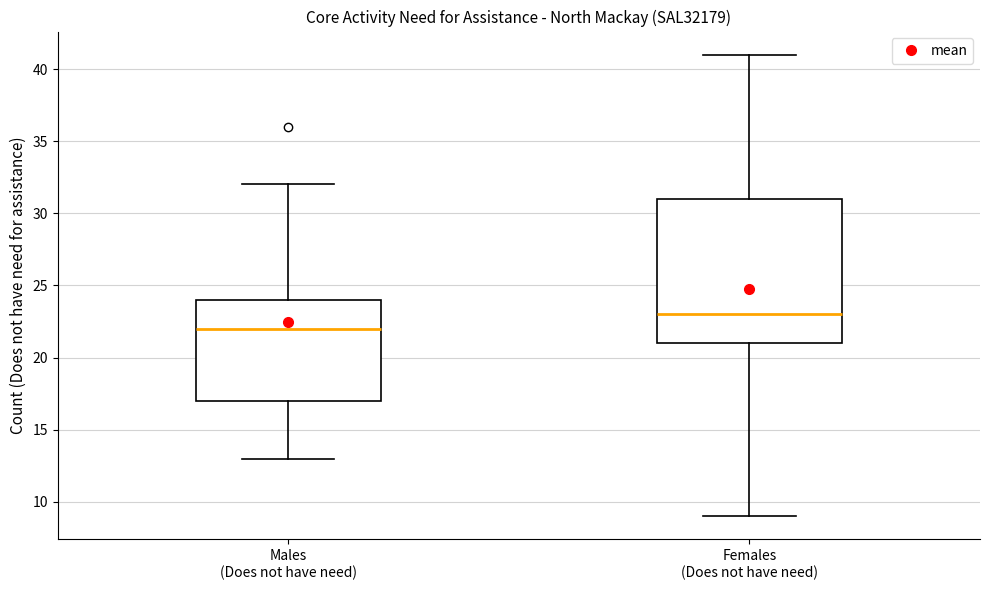

Where does the lower whisker of the box for Males (Does not have need) end on the y-axis? The values are not printed on the chart, so give them approximately, as read against the axis.

13